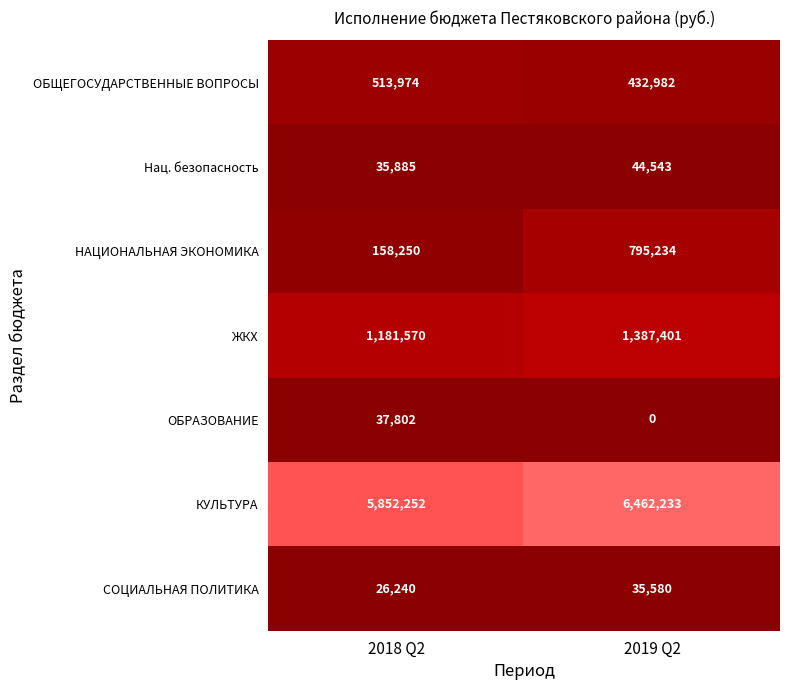

Reading left to right, extract all data points from this chart.

ОБЩЕГОСУДАРСТВЕННЫЕ ВОПРОСЫ: 513974	432982
Нац. безопасность: 35885	44543
НАЦИОНАЛЬНАЯ ЭКОНОМИКА: 158250	795234
ЖКХ: 1181570	1387401
ОБРАЗОВАНИЕ: 37802	0
КУЛЬТУРА: 5852252	6462233
СОЦИАЛЬНАЯ ПОЛИТИКА: 26240	35580